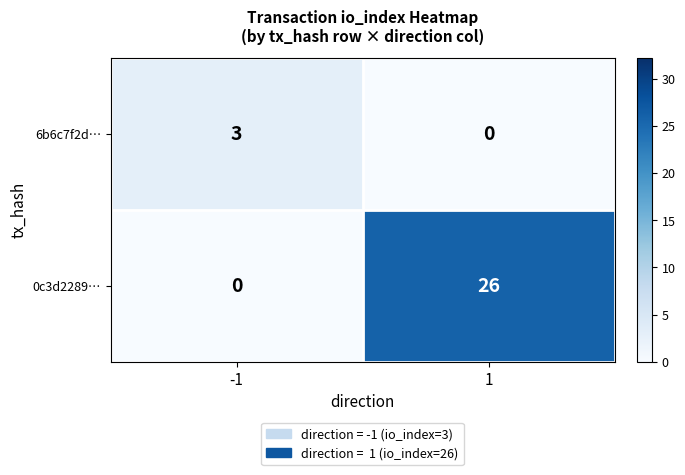

The value of 6b6c7f2d… at -1 is 5. True or false?

False